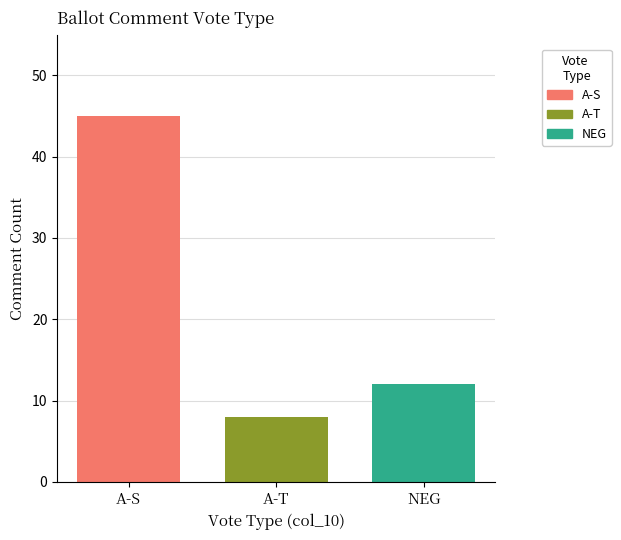

Is it true that A-T equals 8 at A-T?

True